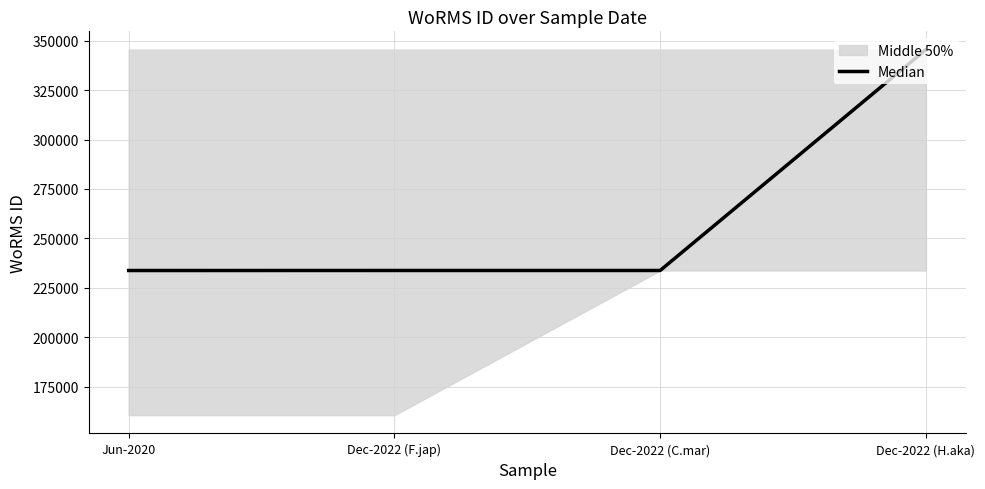

What is the difference between the maximum and minimum values?

111742